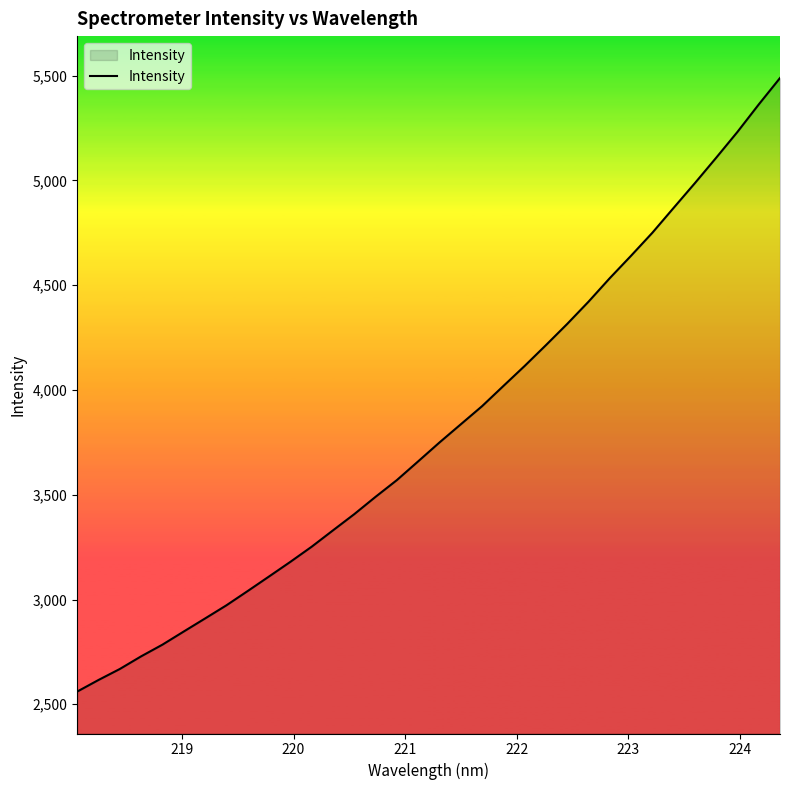

What is the smallest value displayed?

2560.4